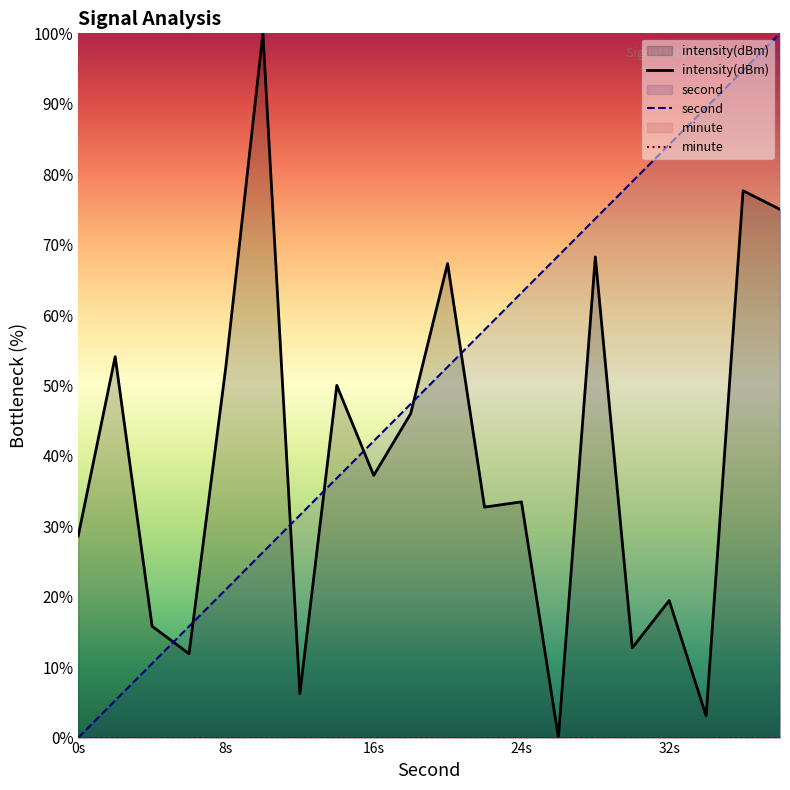

True or false: minute and intensity(dBm) intersect in this chart.

False